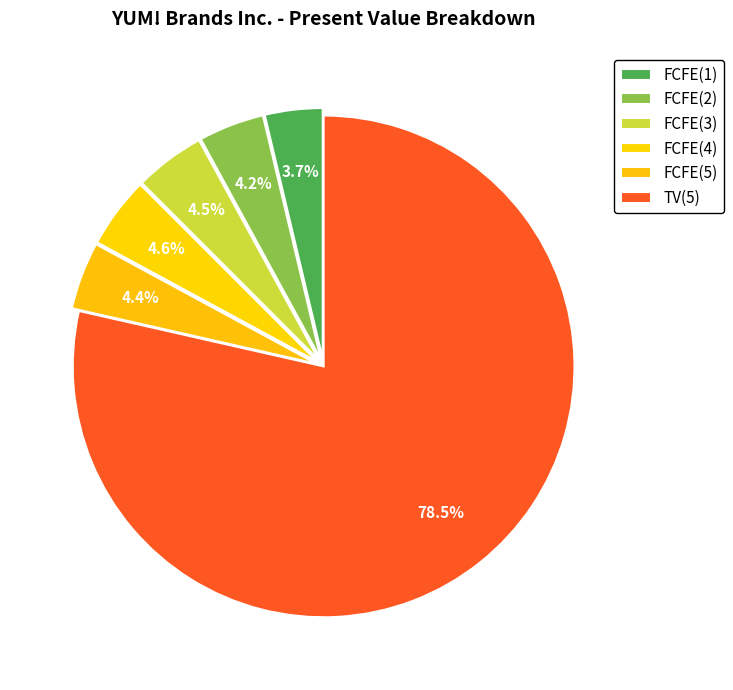

Combined, do FCFE(3) and FCFE(4) account for over 50%?

No